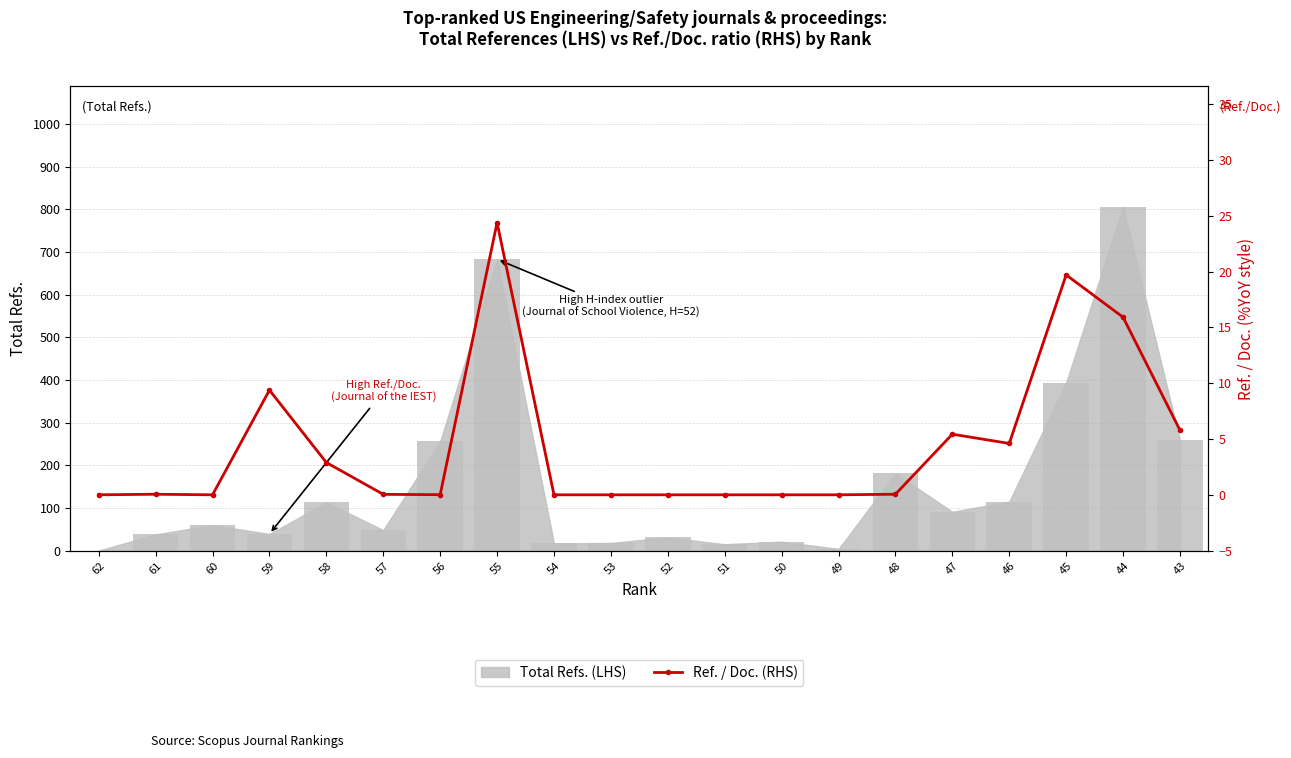

What is the change in value from 55 to 50?

-24.4